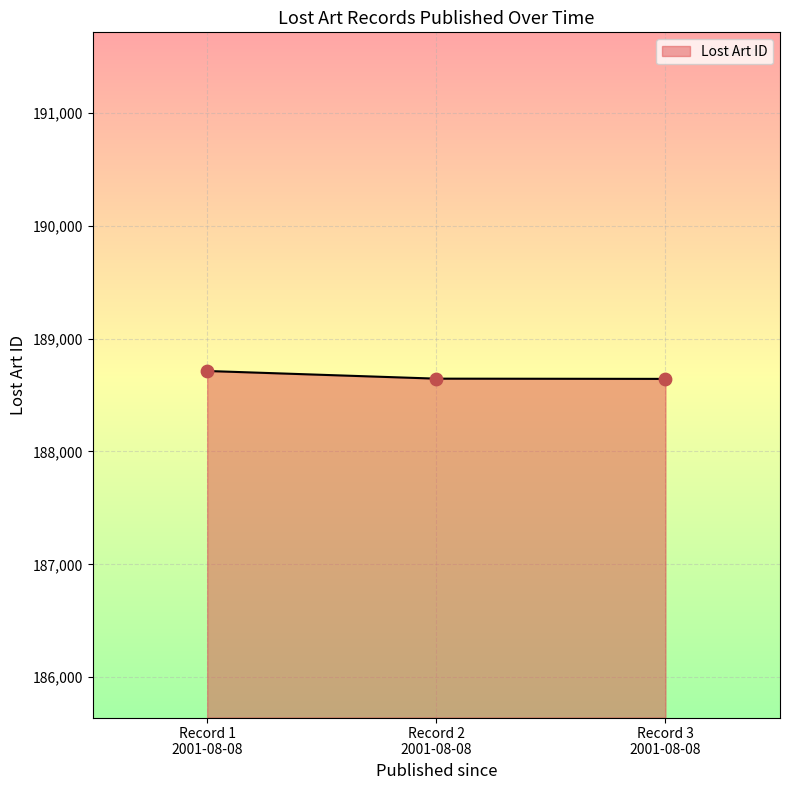

What is the sum of all values?

566001